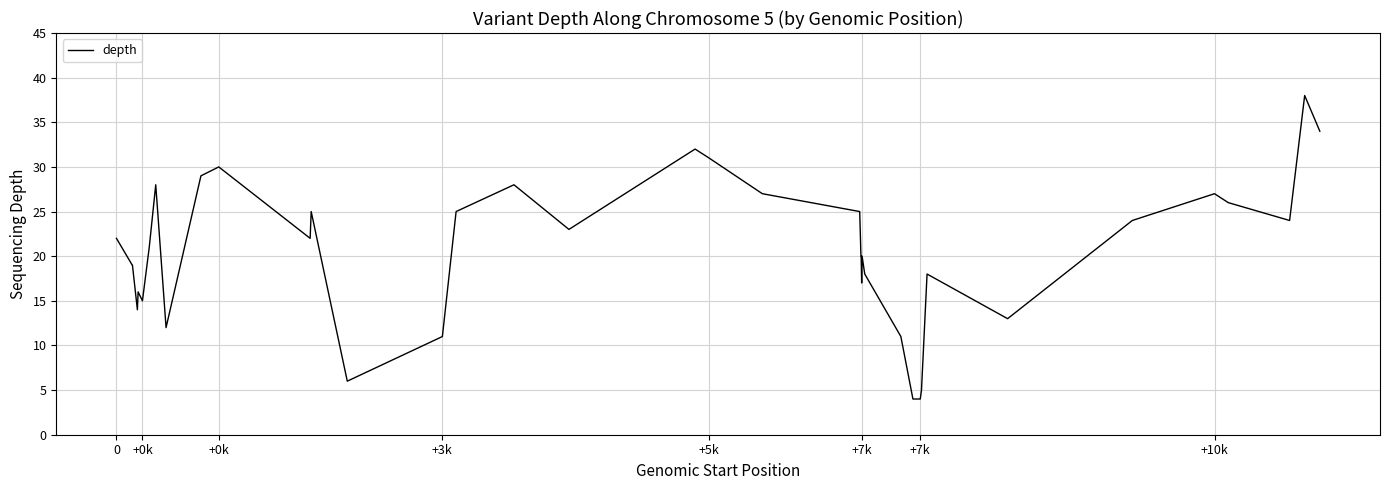

How many points are lower than both their immediate neighbors (excluding endpoints)?

8